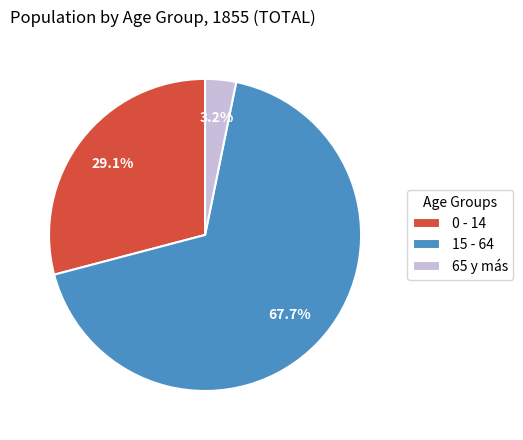

What is the smallest slice in the pie chart?

65 y más